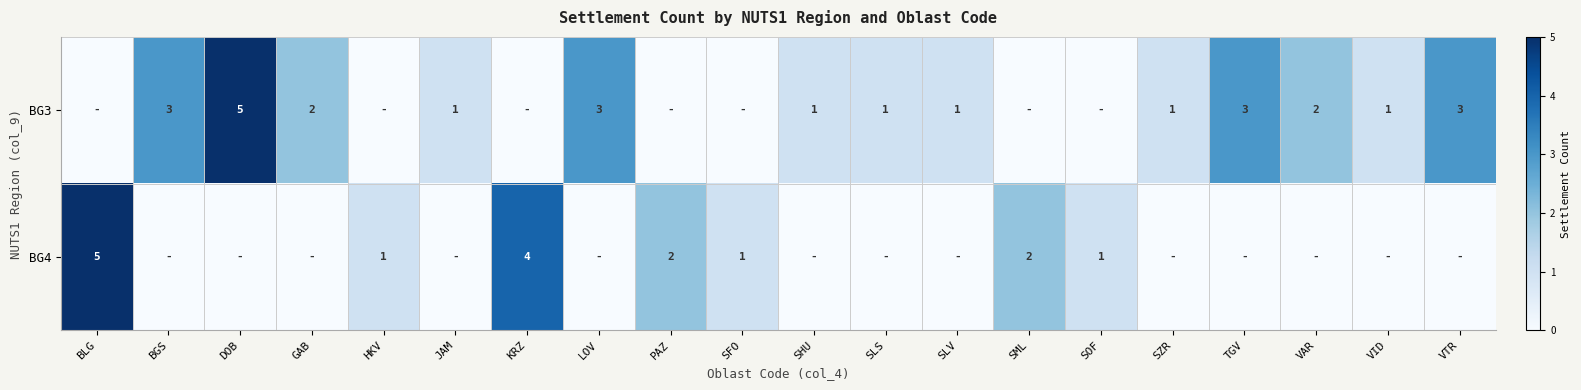

Is it true that BG3 equals 0 at SLV?

False